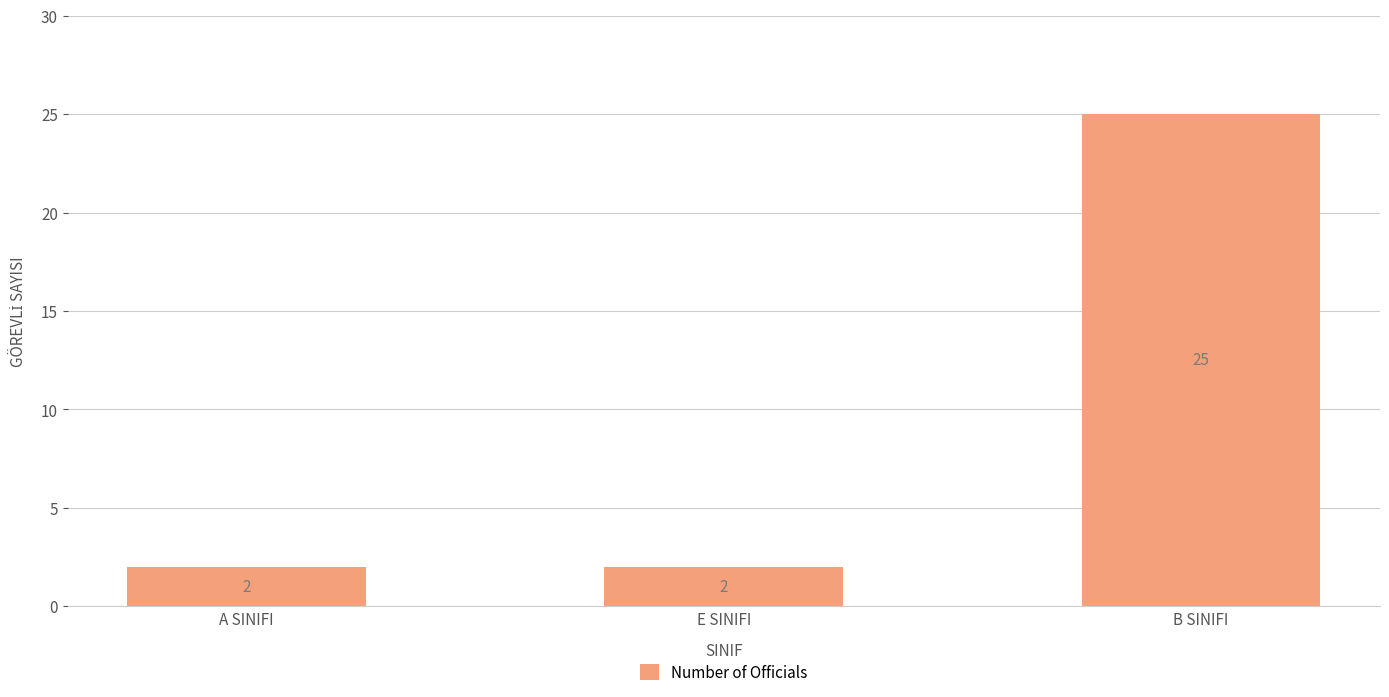

The value at A SINIFI is 1. True or false?

False